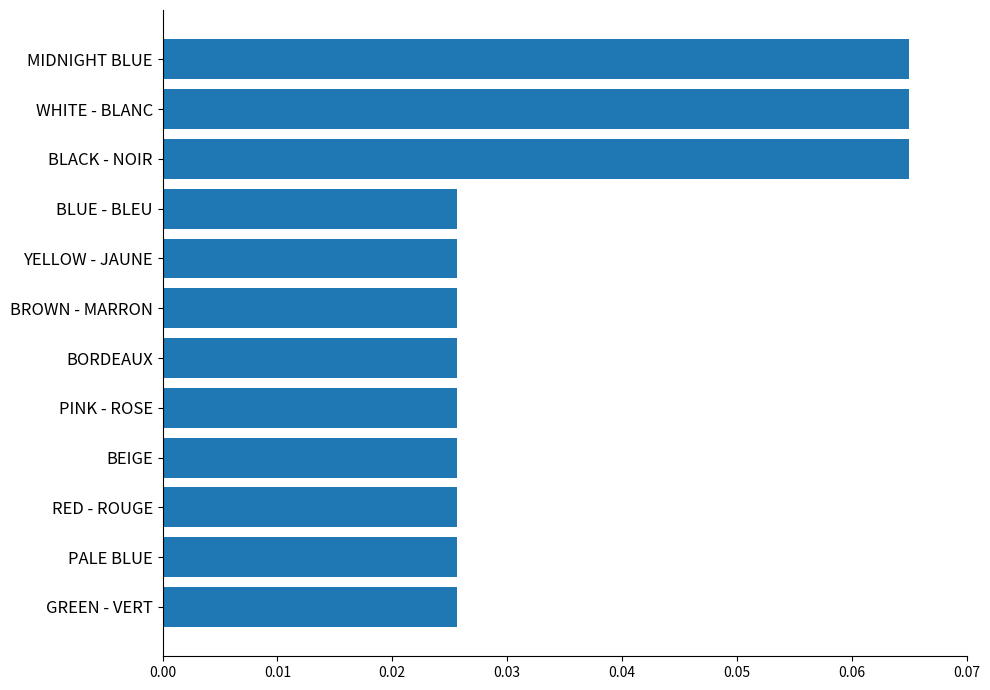

Between WHITE - BLANC and PALE BLUE, which is larger?

WHITE - BLANC